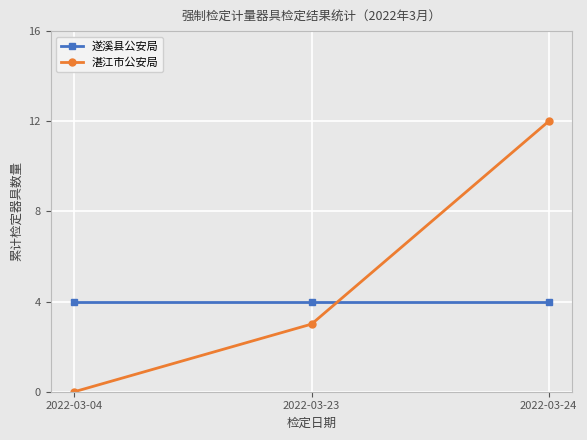

How many lines are shown in the chart?

2